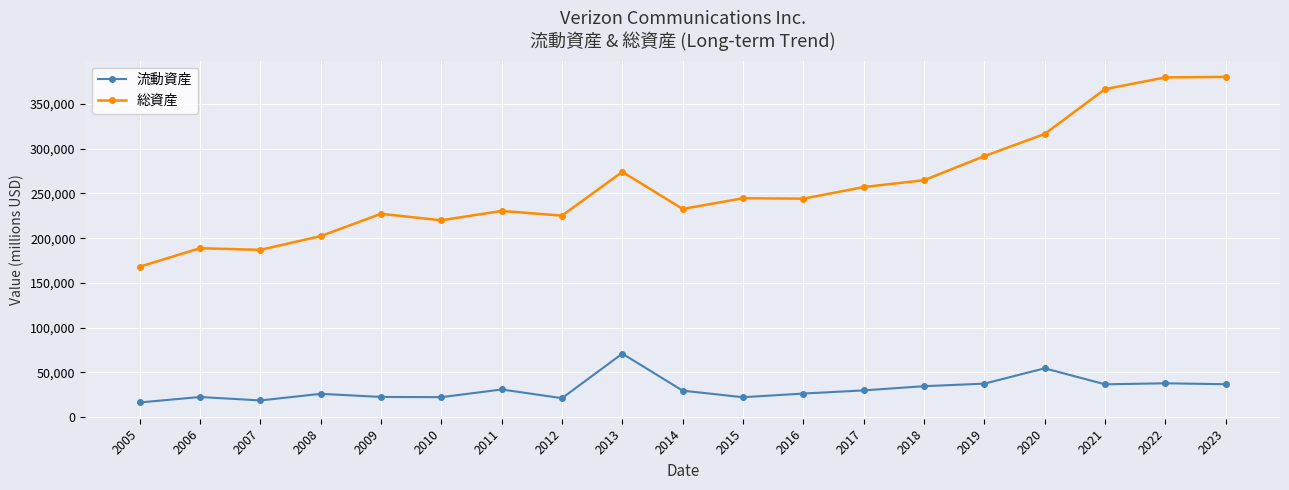

Which series has the largest range (max minus min)?

総資産